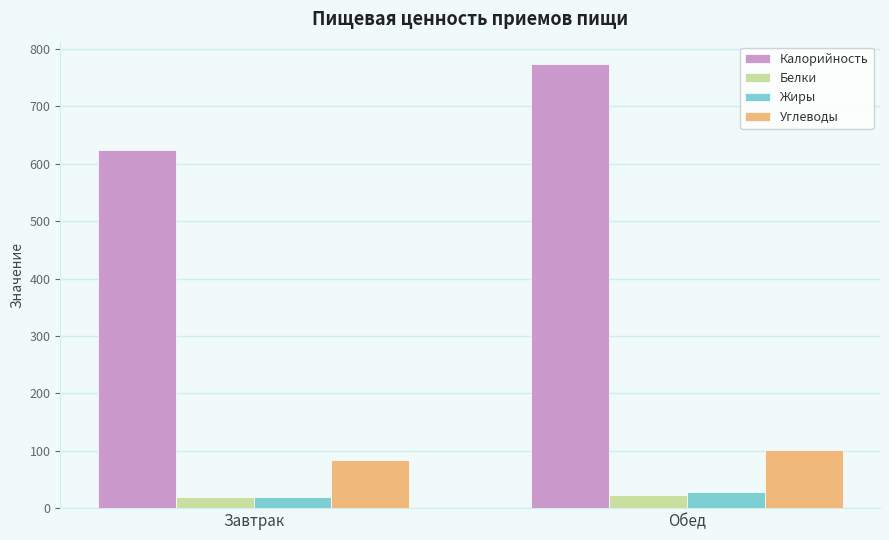

What is the smallest value displayed?

19.3